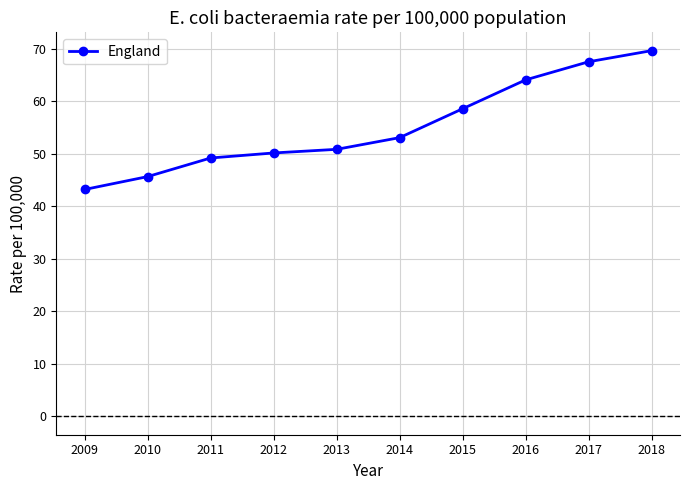

List the labels in order of value, largest first.

2018, 2017, 2016, 2015, 2014, 2013, 2012, 2011, 2010, 2009